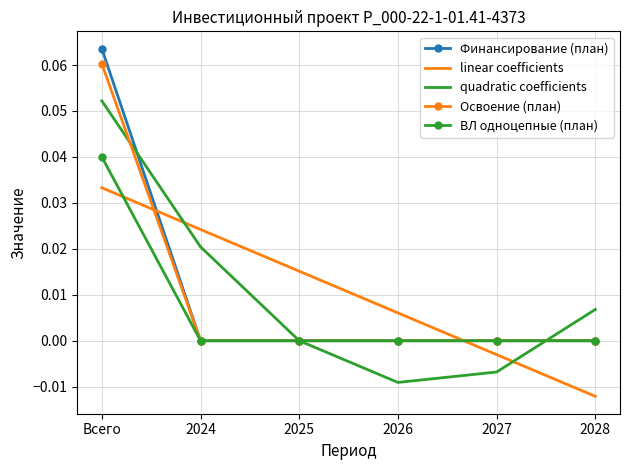

Which category has the highest value across all series?

Всего